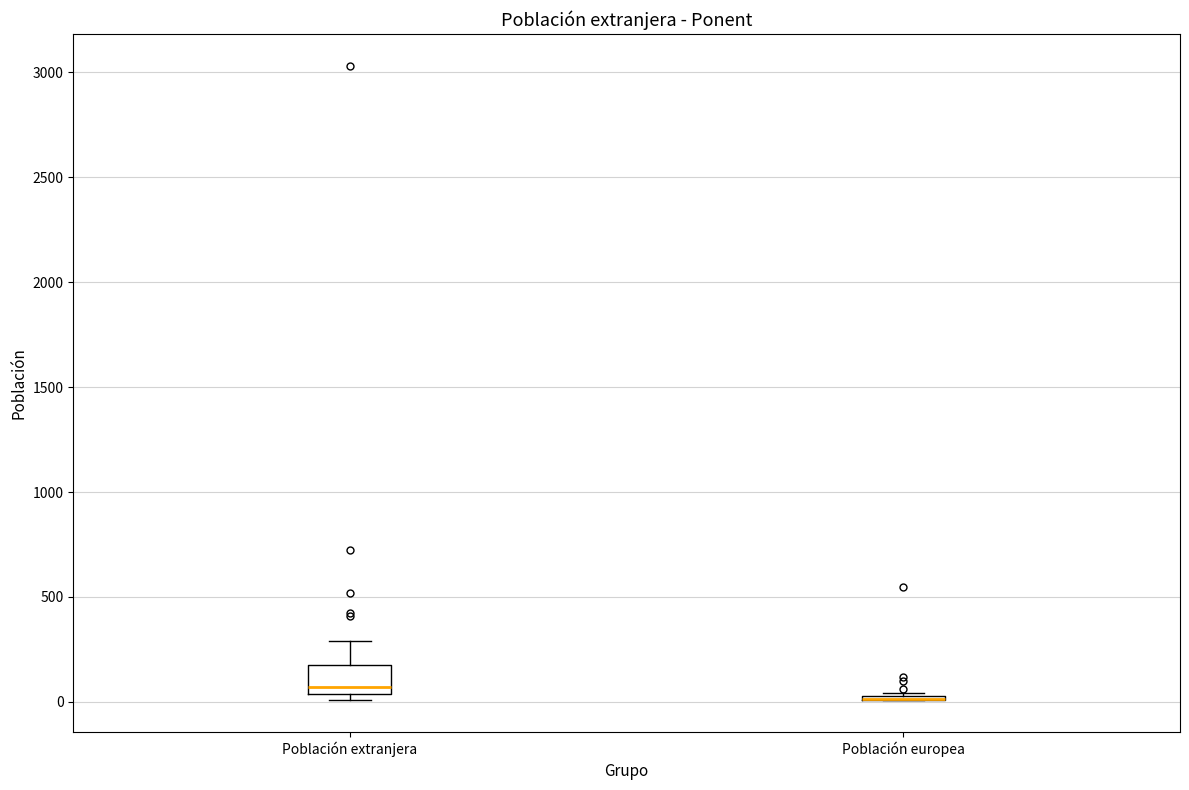

Where is the upper edge of the box for Población europea on the y-axis? The values are not printed on the chart, so give them approximately, as read against the axis.

50